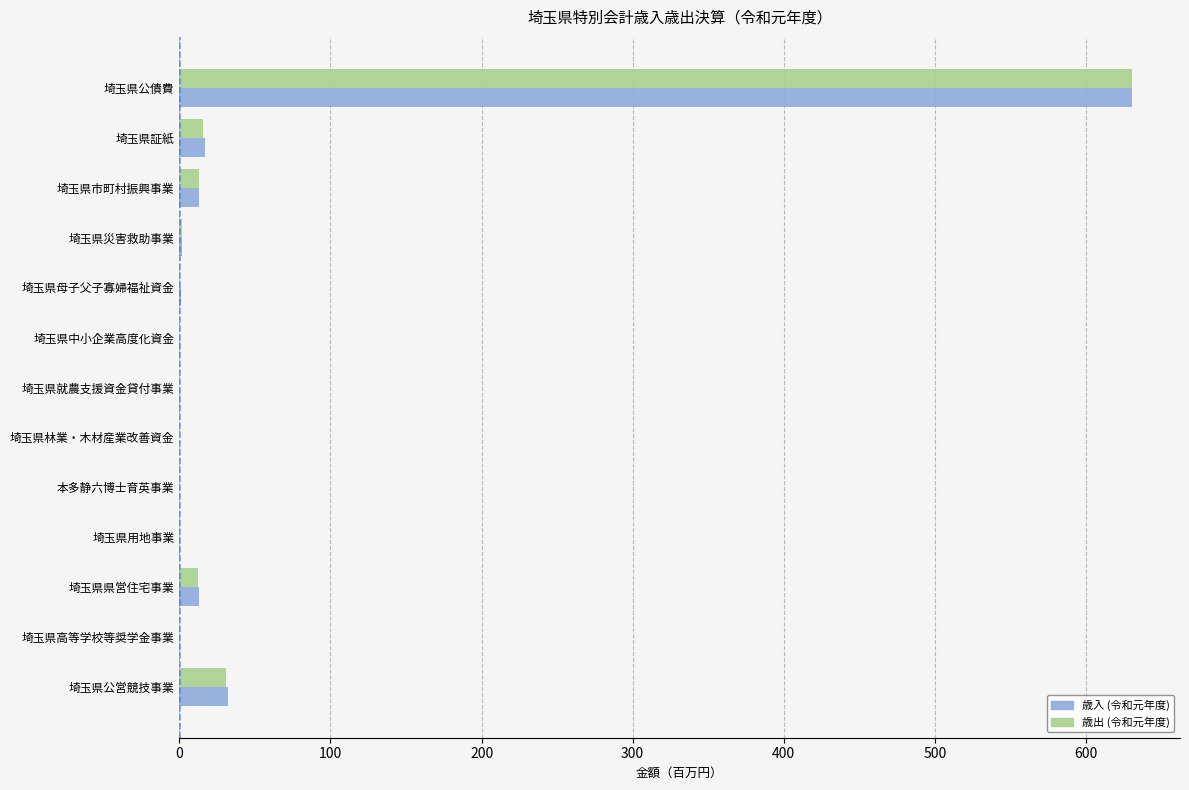

At which category is the sum across all series the highest?

埼玉県公債費